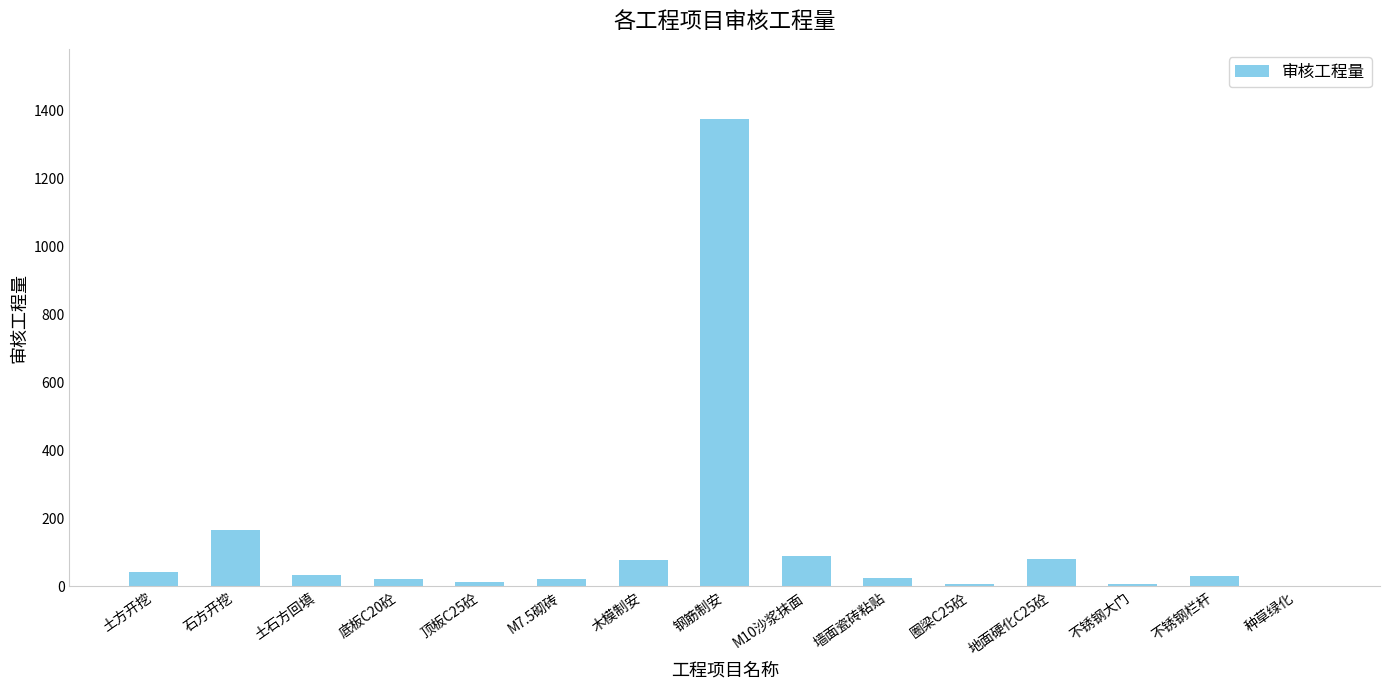

Is it true that the value at 土方开挖 is 41.4?

True